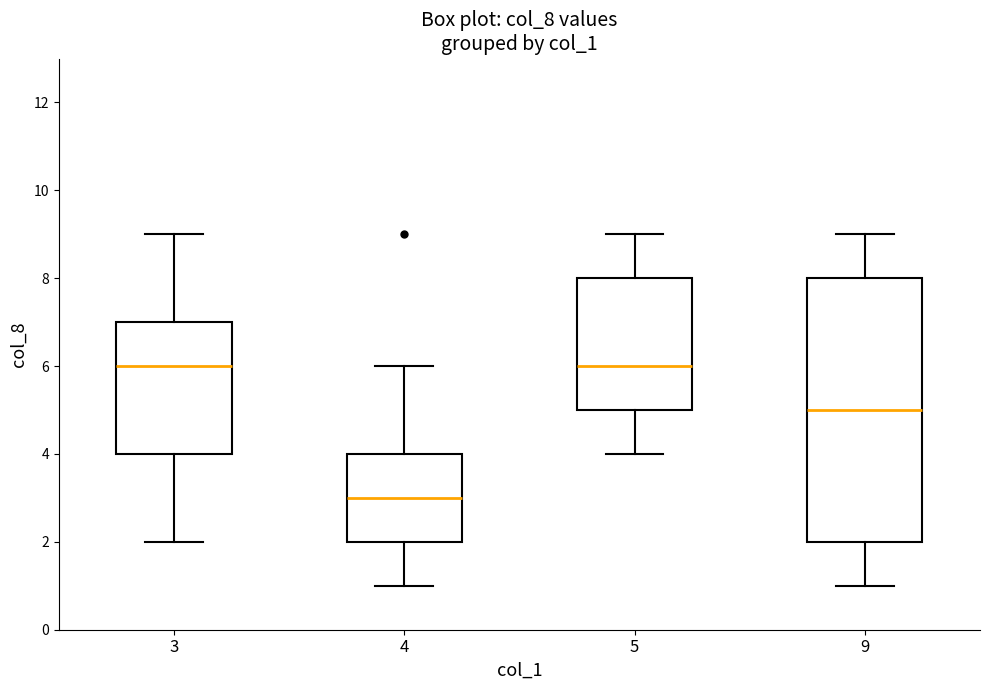

Where does the upper whisker of the box at x = 3 end on the y-axis? The values are not printed on the chart, so give them approximately, as read against the axis.

9